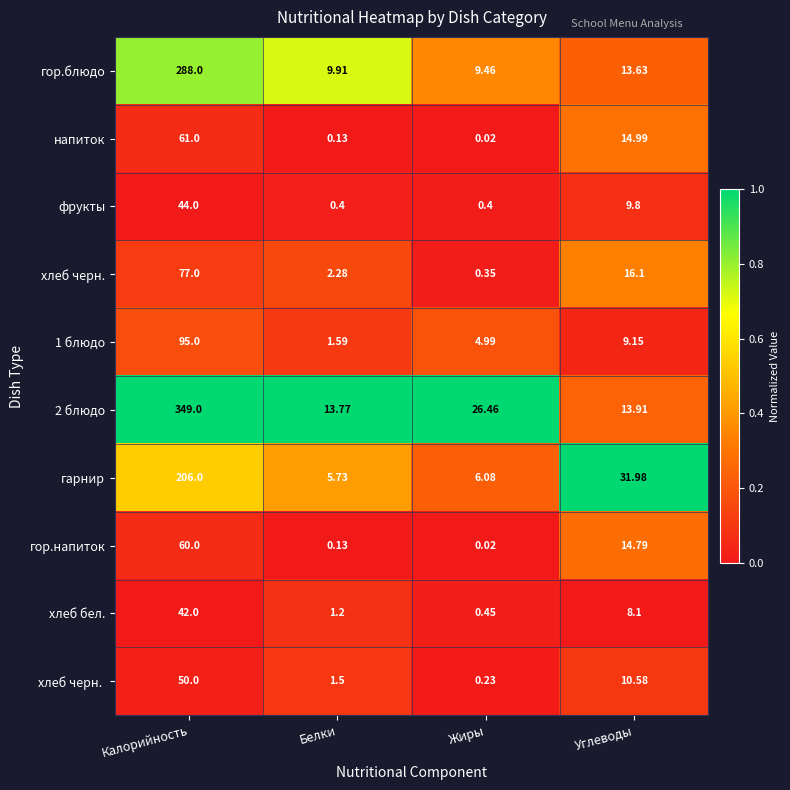

How many distinct data groups are displayed?

10